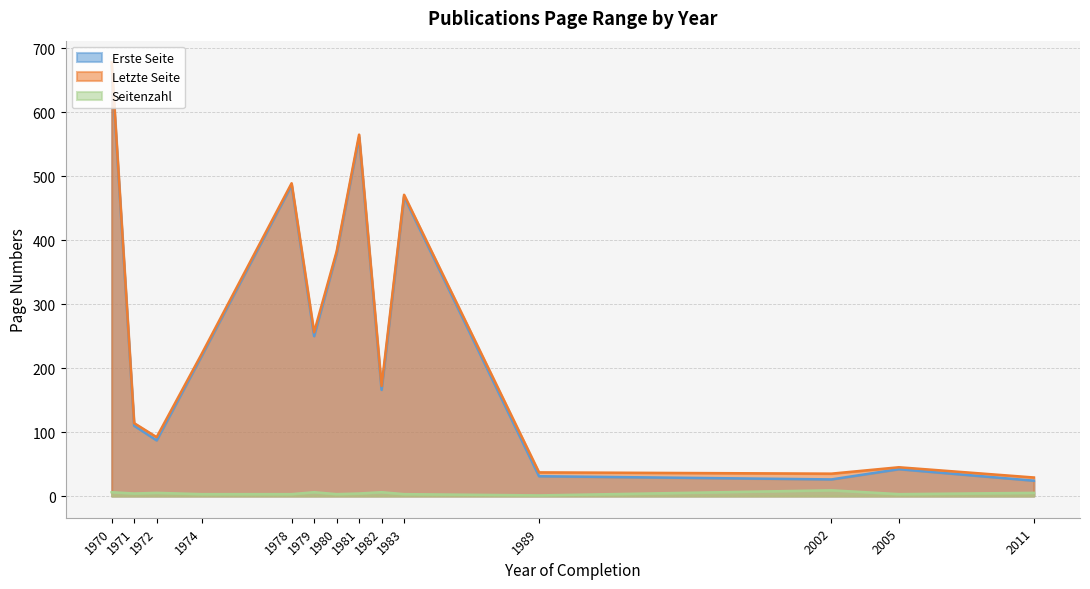

What is the value of the Letzte Seite point at the 11th from the left?

37